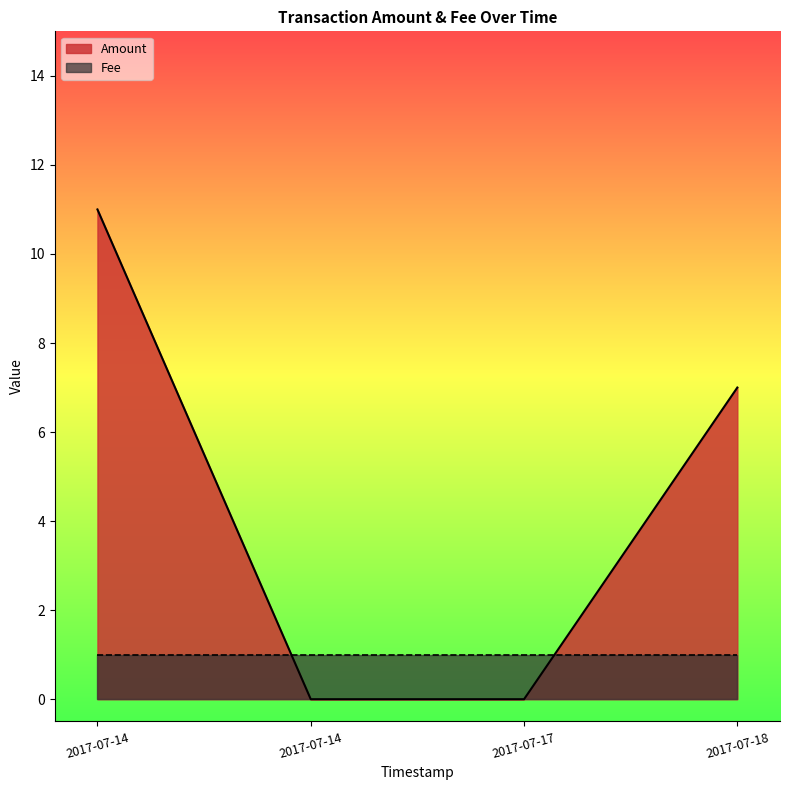

How many series are shown in this chart?

2